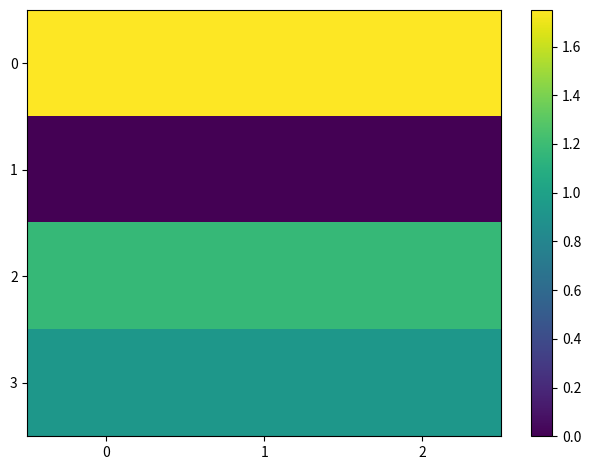

Between 2 and 0, which is larger?

2